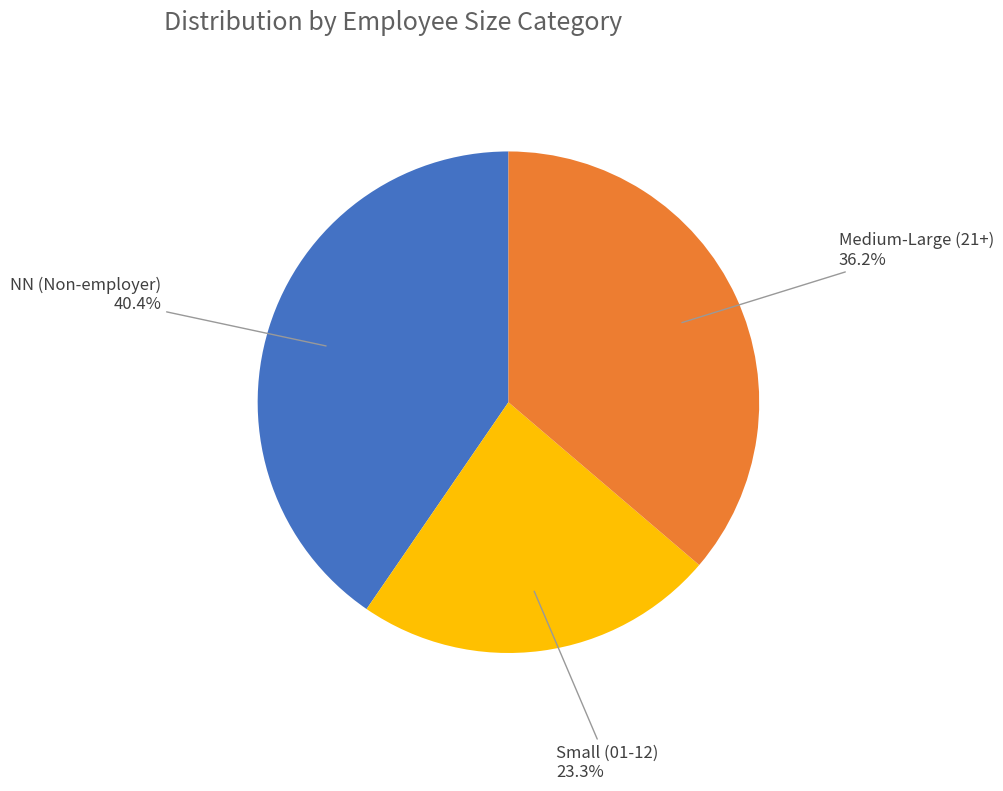

Is there a majority slice in this chart?

No